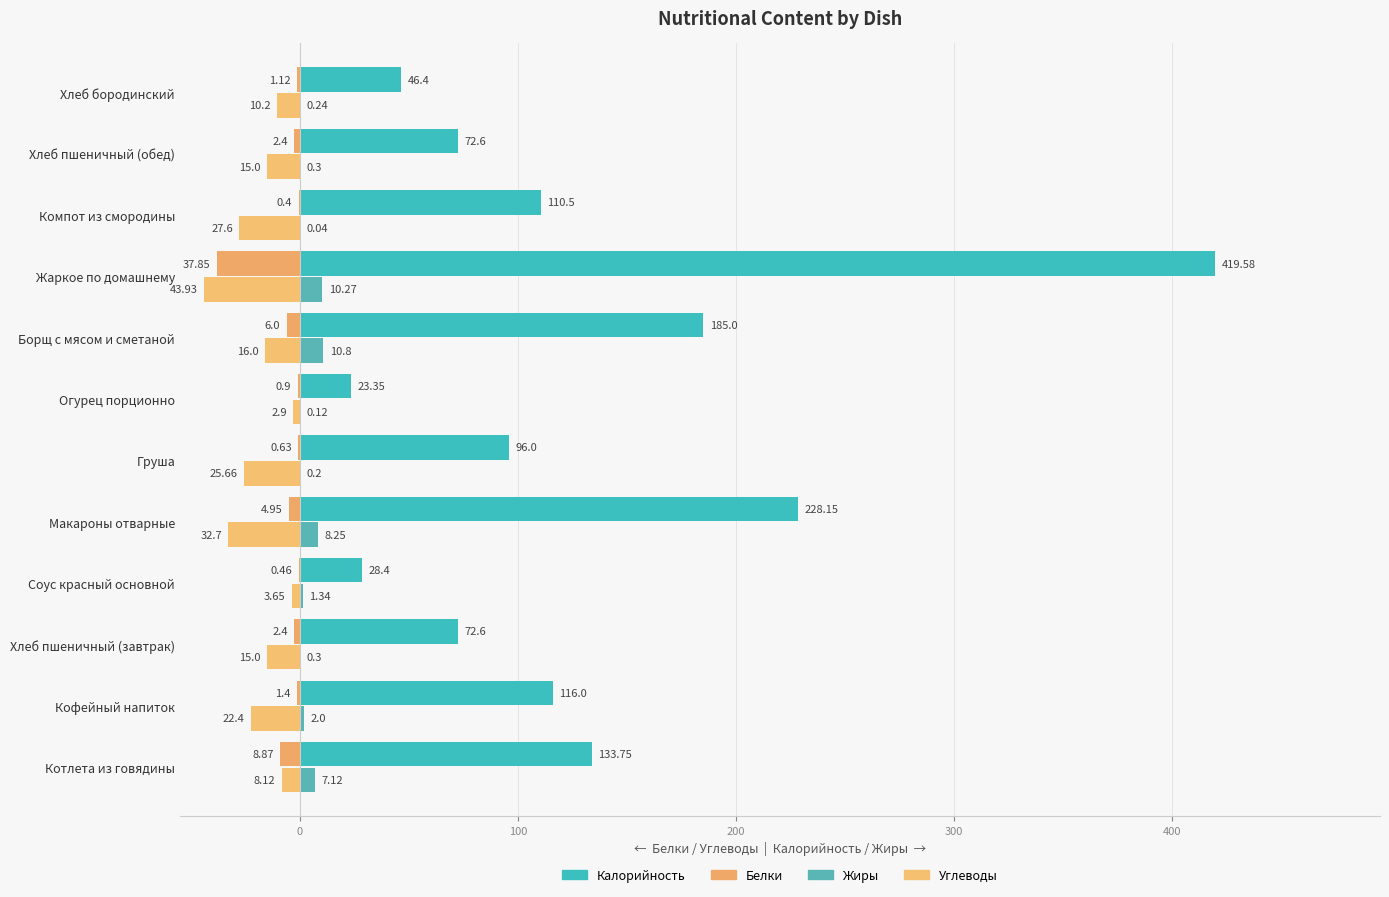

How many values in the Жиры series exceed 1?

6